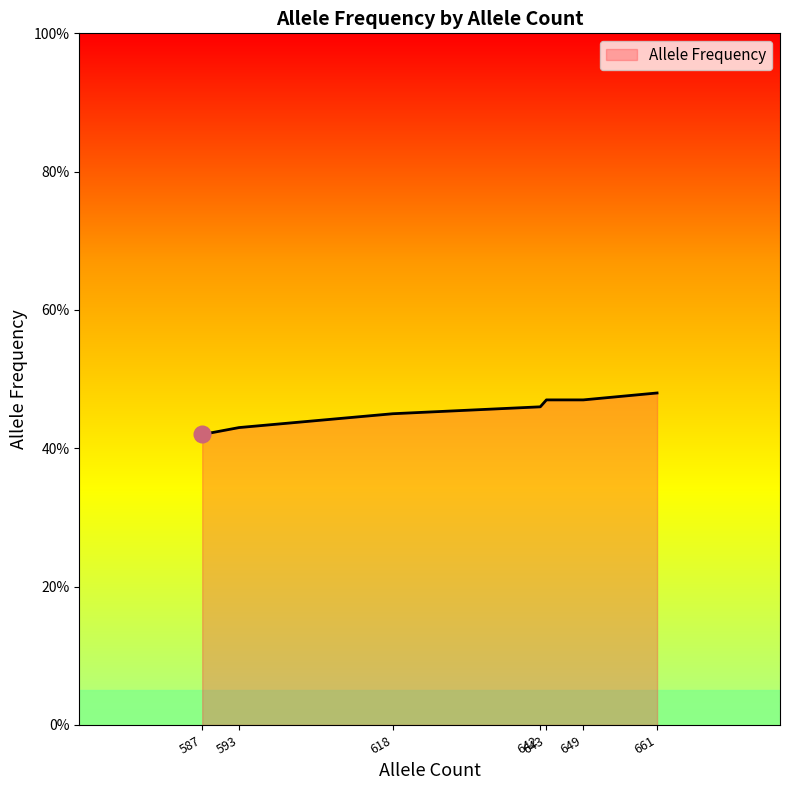

Does the chart display data point markers on the line(s)?

No